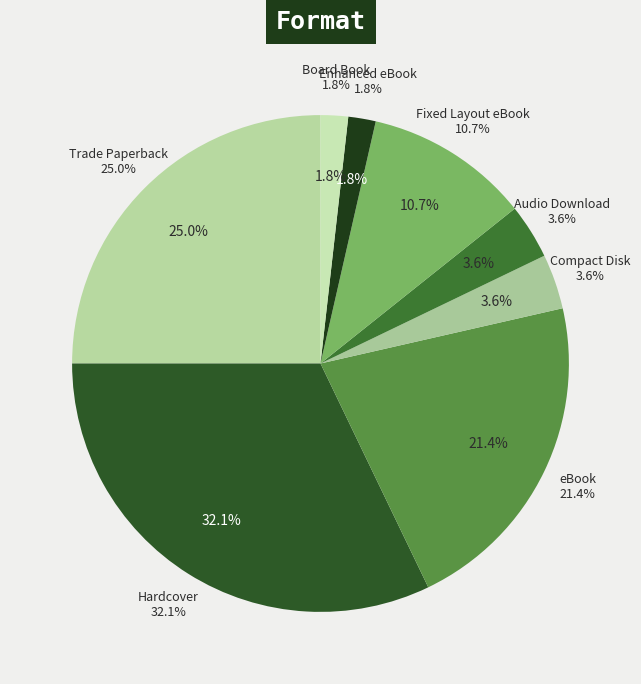

Rank the categories by value from lowest to highest.

Enhanced eBook, Board Book, Compact Disk, Audio Download, Fixed Layout eBook, eBook, Trade Paperback, Hardcover